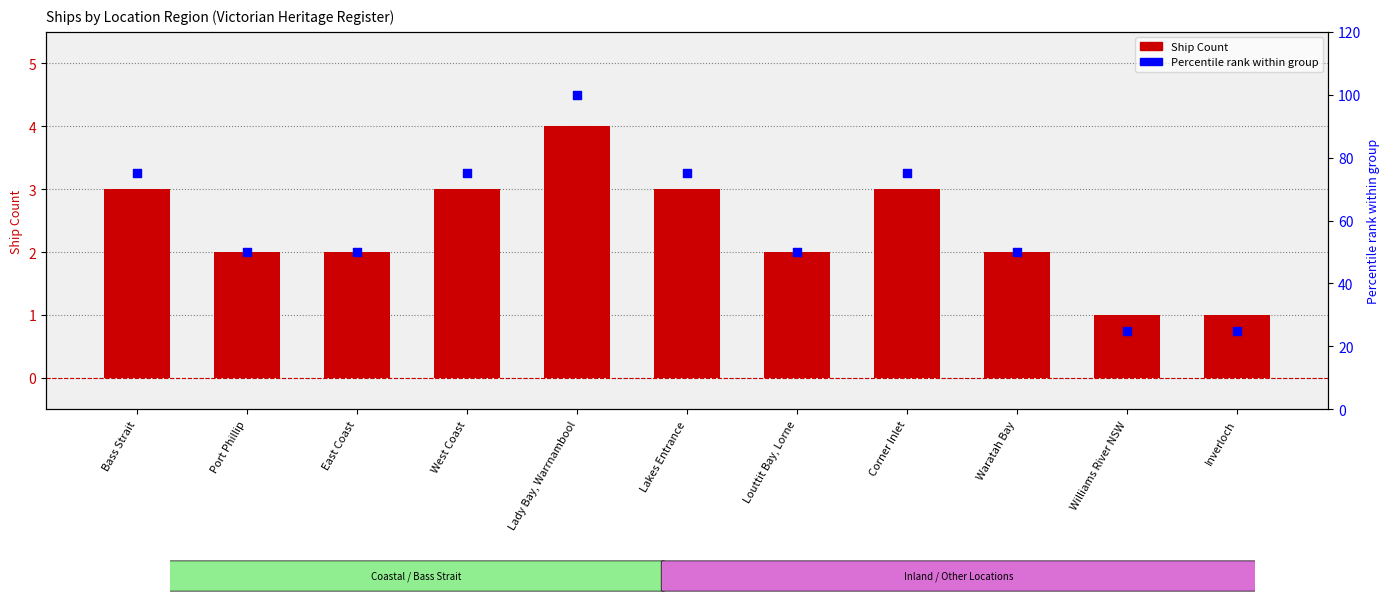

At which category is the sum across all series the highest?

Lady Bay, Warrnambool